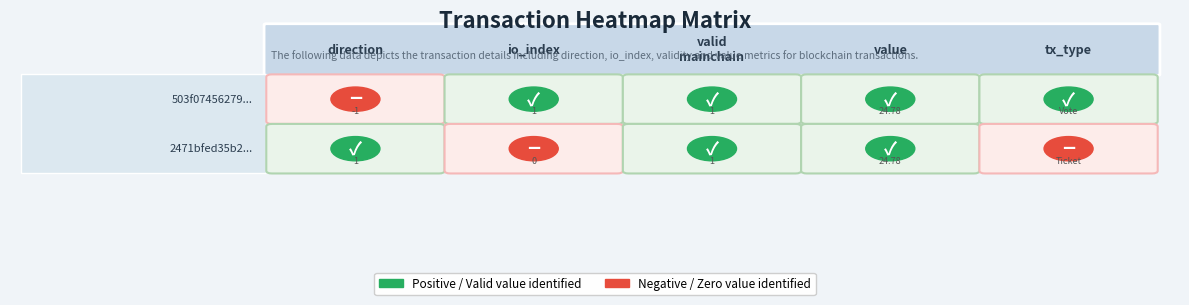

The value of 503f07456279055c6eea836e92f095efcdf63ec at 1 is 1. True or false?

True